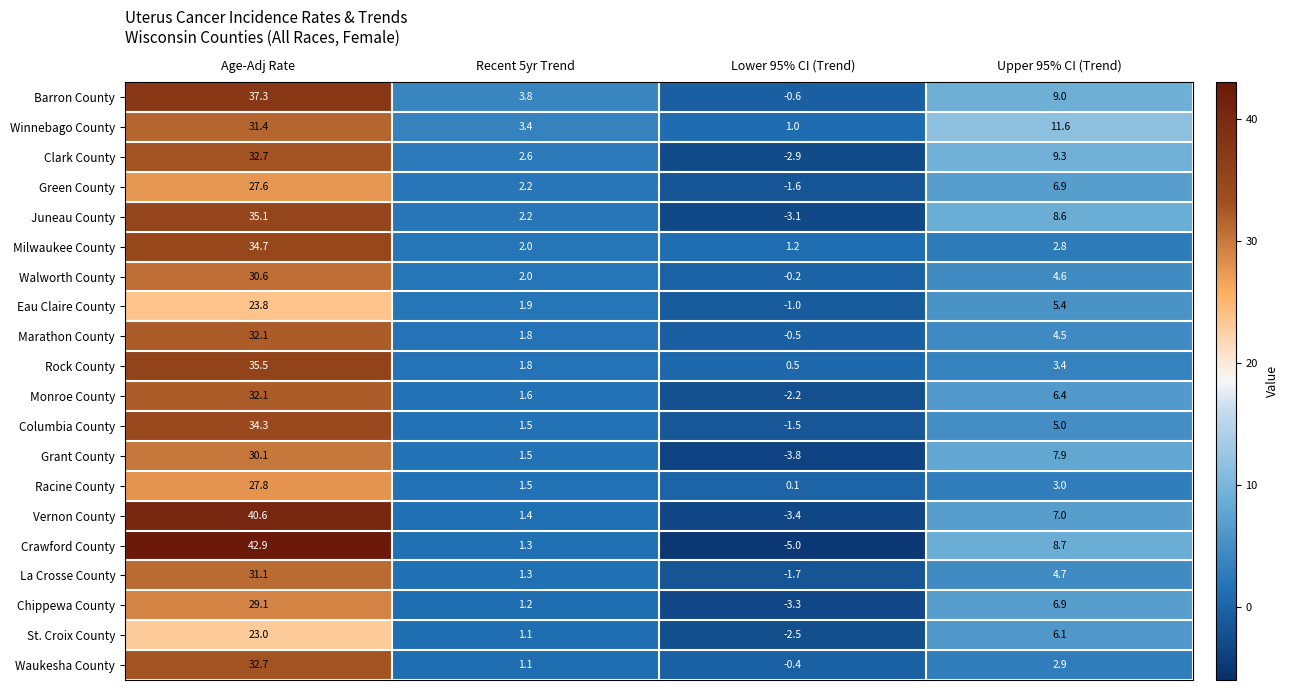

Rank the categories by Milwaukee County value from highest to lowest.

Age-Adj Rate, Upper 95% CI (Trend), Recent 5yr Trend, Lower 95% CI (Trend)